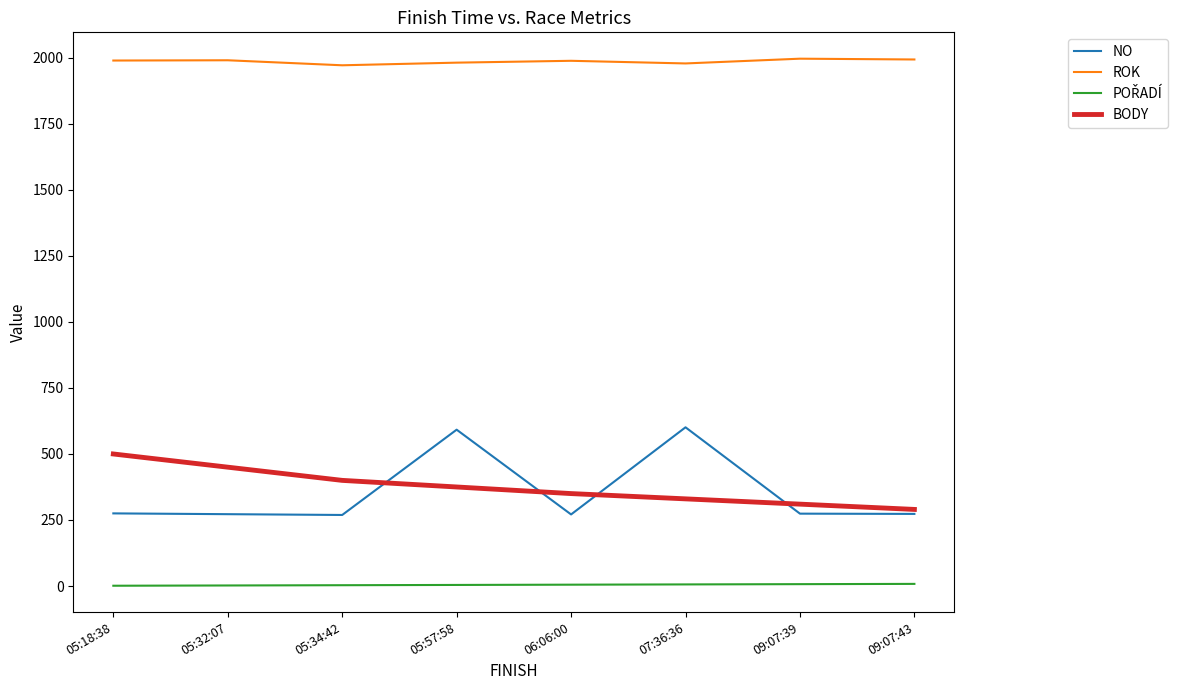

Is the value of ROK at 05:18:38 greater than the value of NO at 09:07:43?

Yes